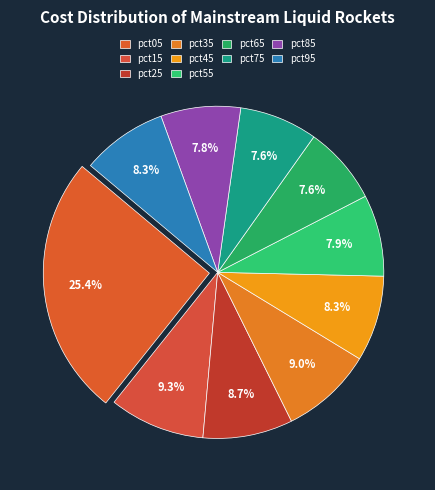

What is the largest slice in the pie chart?

pct05